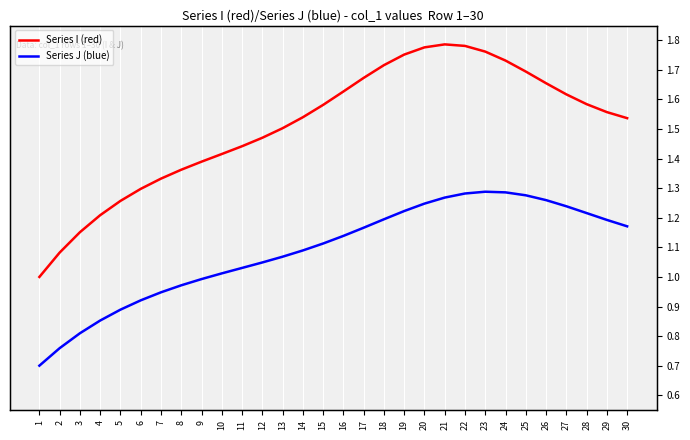

What value does the Series I (red) series have at 6?

1.3